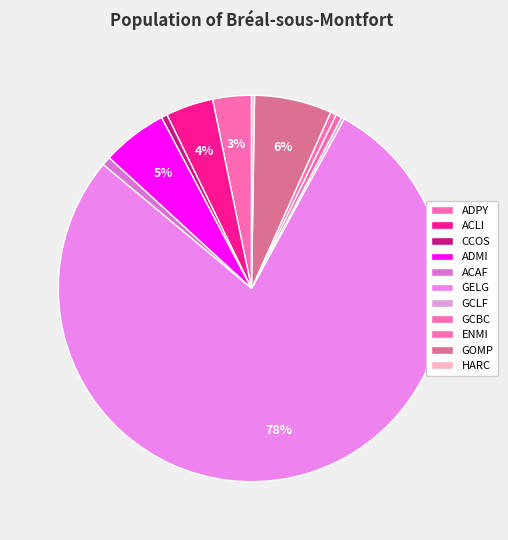

Does GELG account for over 50% of the chart?

Yes